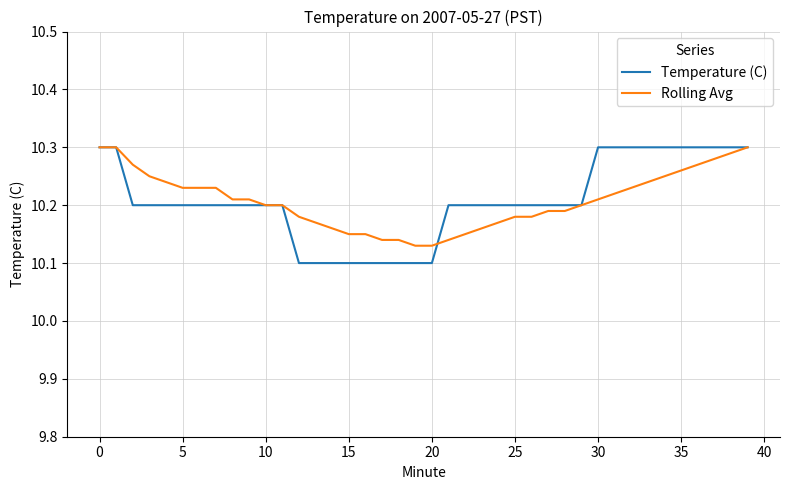

Which series has the largest range (max minus min)?

Temperature (C)